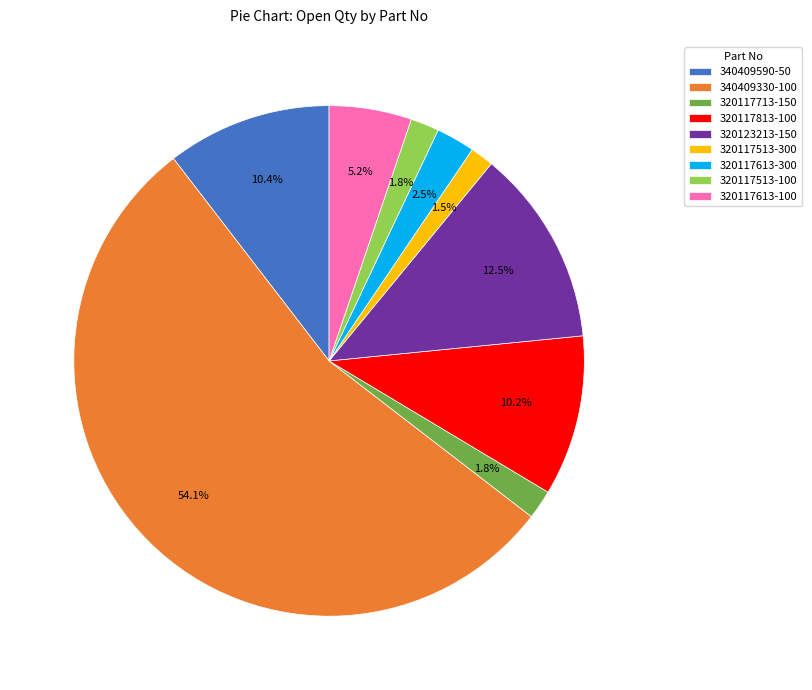

To the nearest percent, what is the combined percentage of 320117813-100 and 340409330-100?

64%